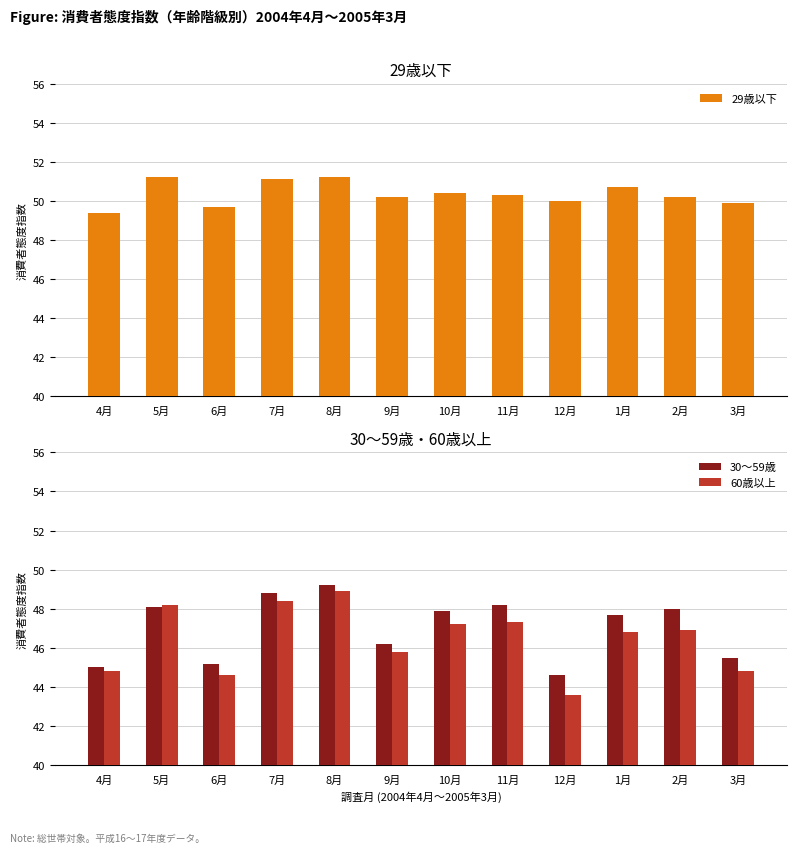

What is the sum of all 29歳以下 values?

604.3